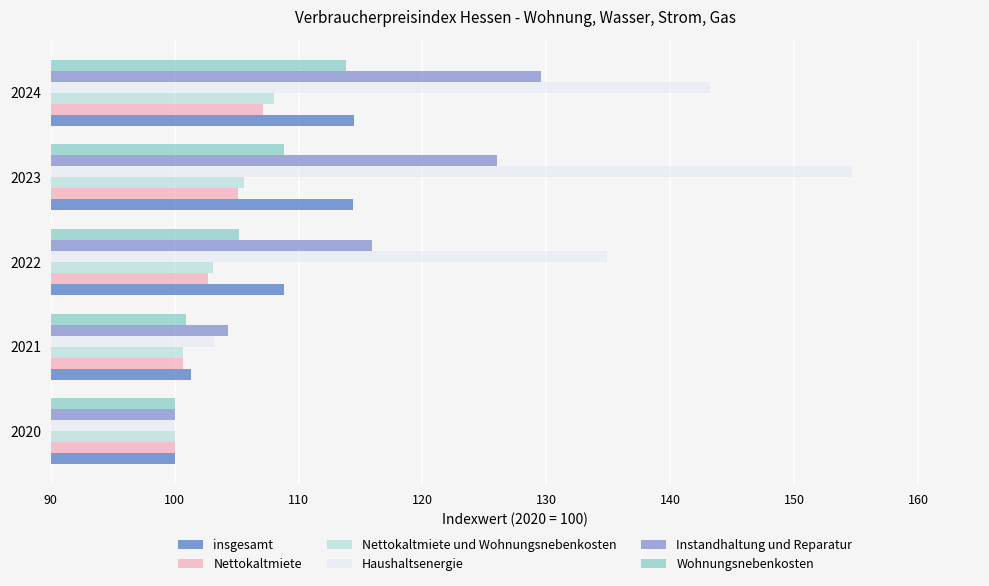

Which series has the widest spread of values?

Haushaltsenergie